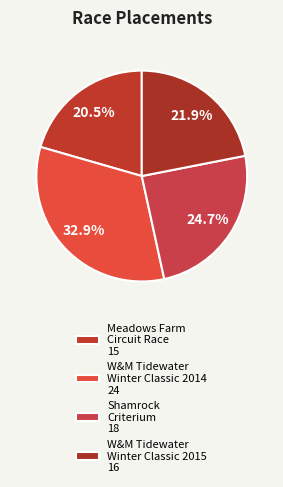

Count the number of slices in the pie.

4